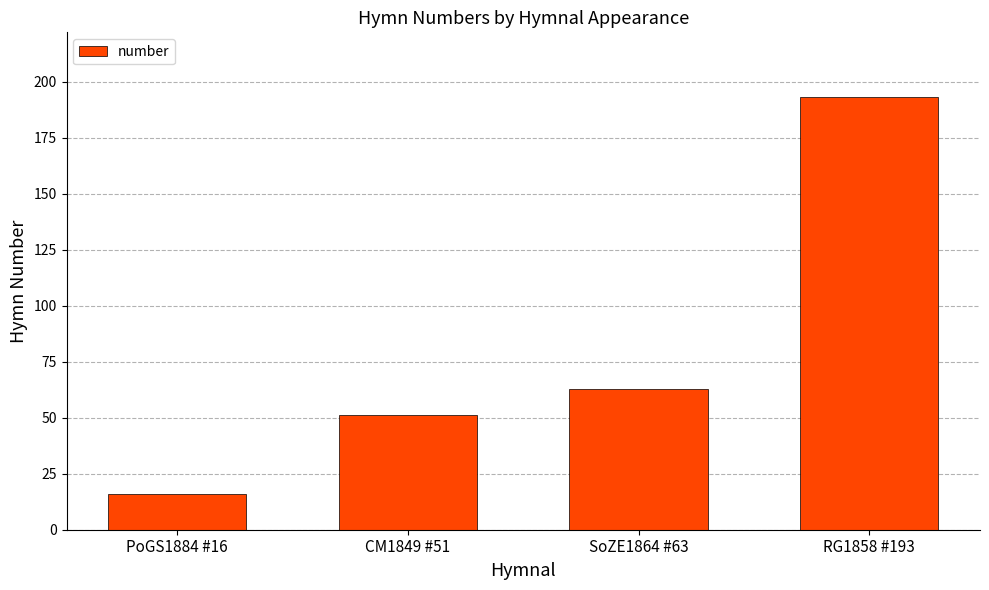

Which has a higher value, PoGS1884 #16 or RG1858 #193?

RG1858 #193